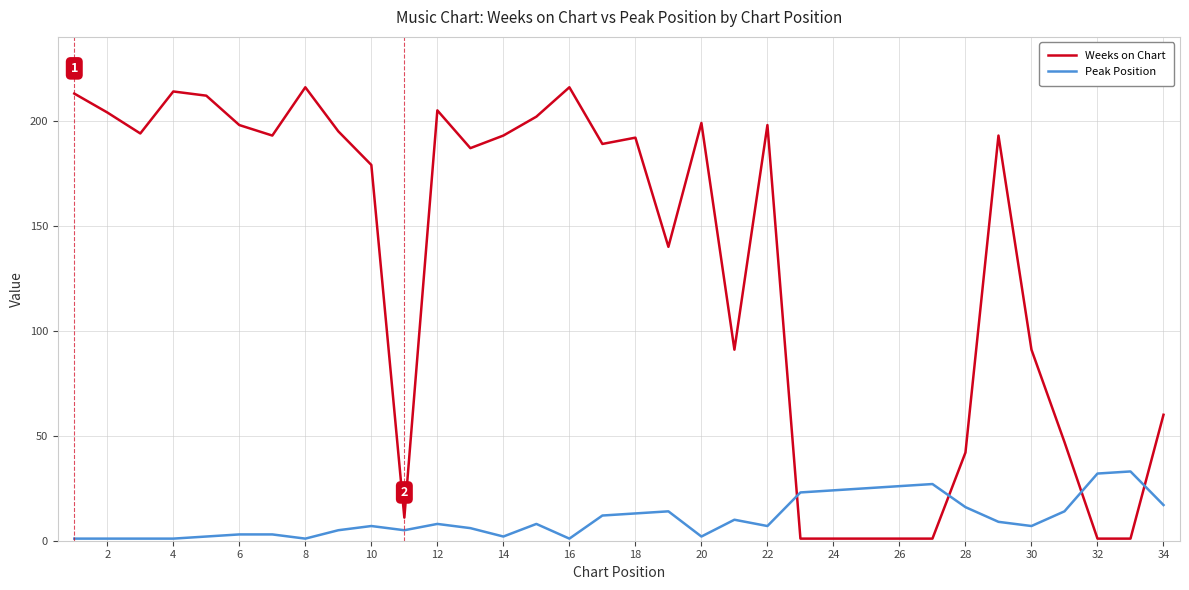

Which series has the widest spread of values?

Weeks on Chart